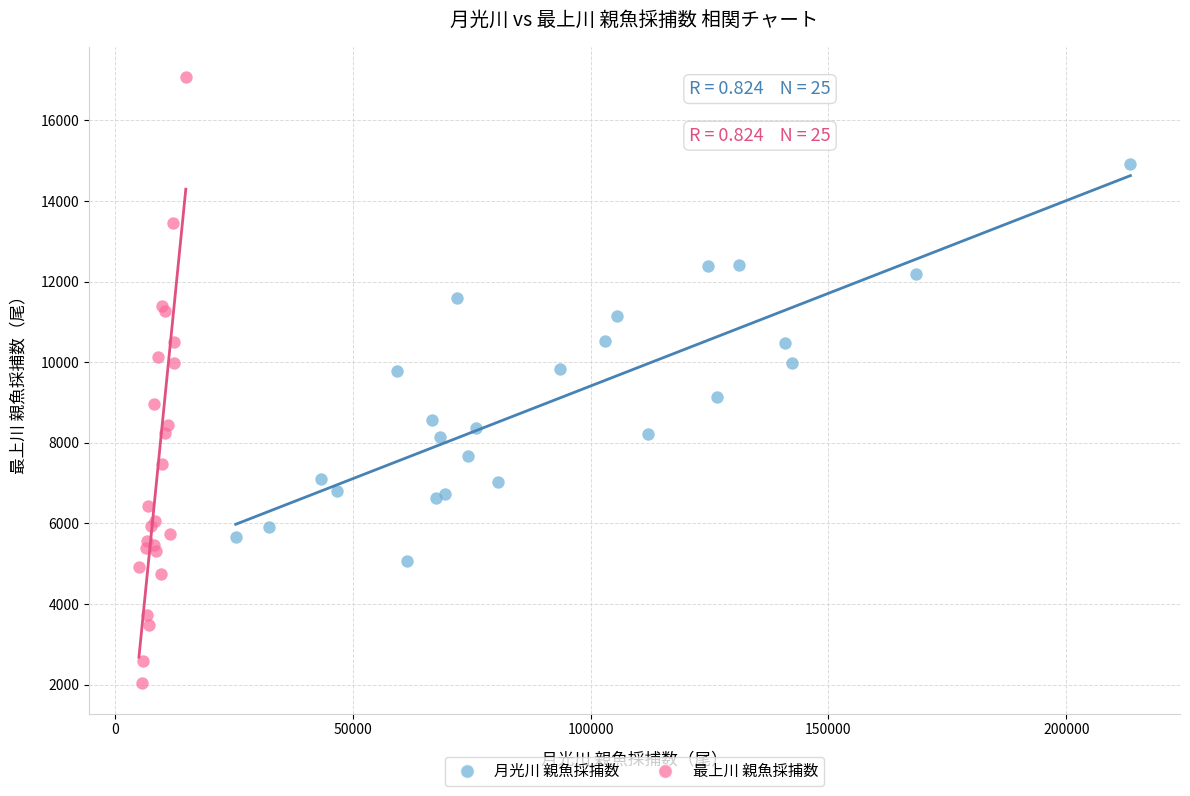

Which series contains the lowest Y value?

最上川 親魚採捕数